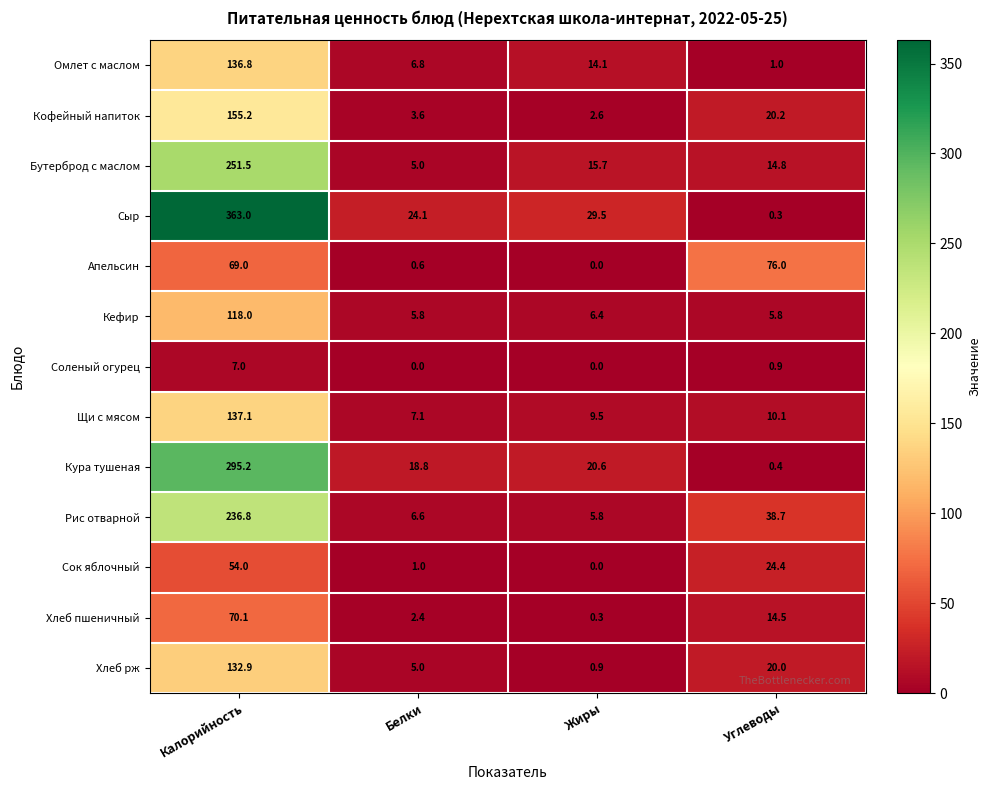

List the series in order of their peak value, highest first.

Сыр, Кура тушеная, Бутерброд с маслом, Рис отварной, Кофейный напиток, Щи с мясом, Омлет с маслом, Хлеб рж, Кефир, Апельсин, Хлеб пшеничный, Сок яблочный, Соленый огурец